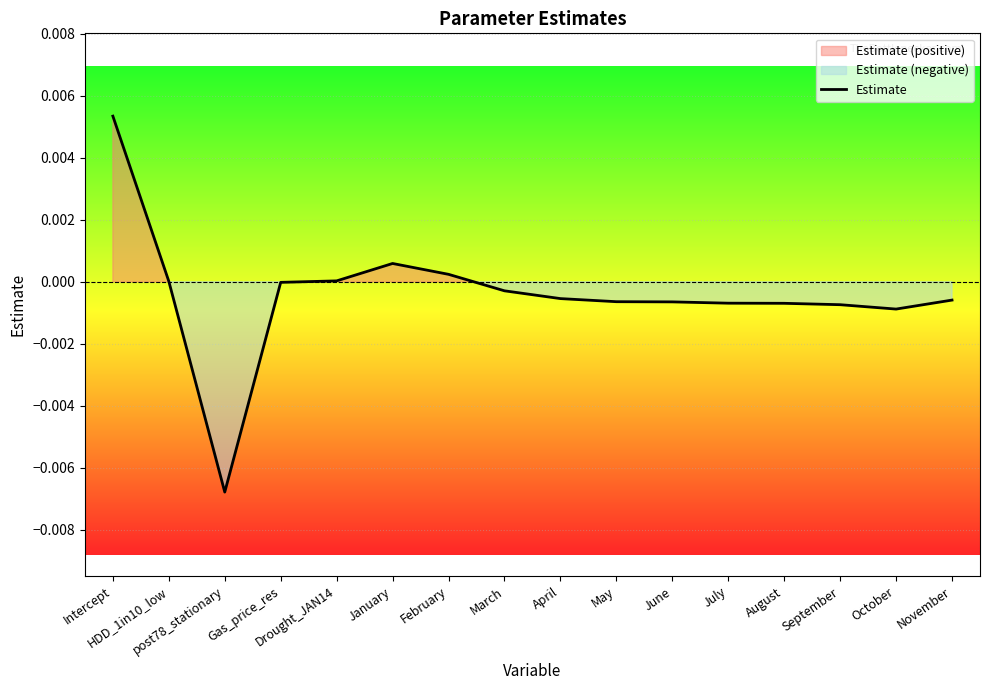

Which label corresponds to the largest value in the chart?

Intercept